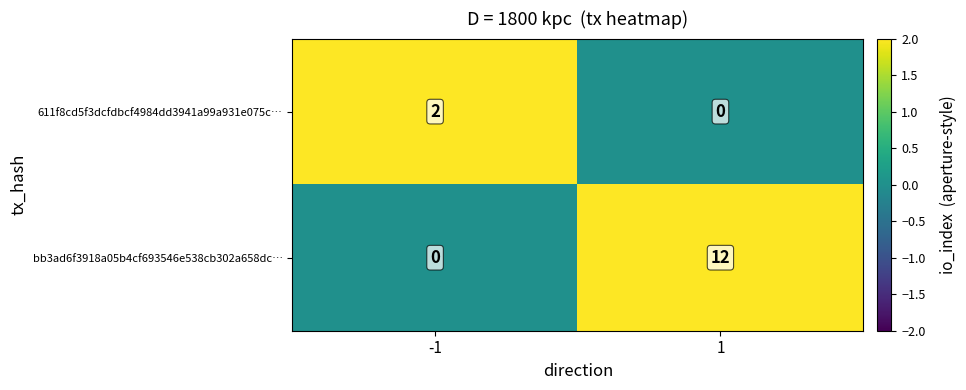

What is the spread (max minus min) of values at -1?

2